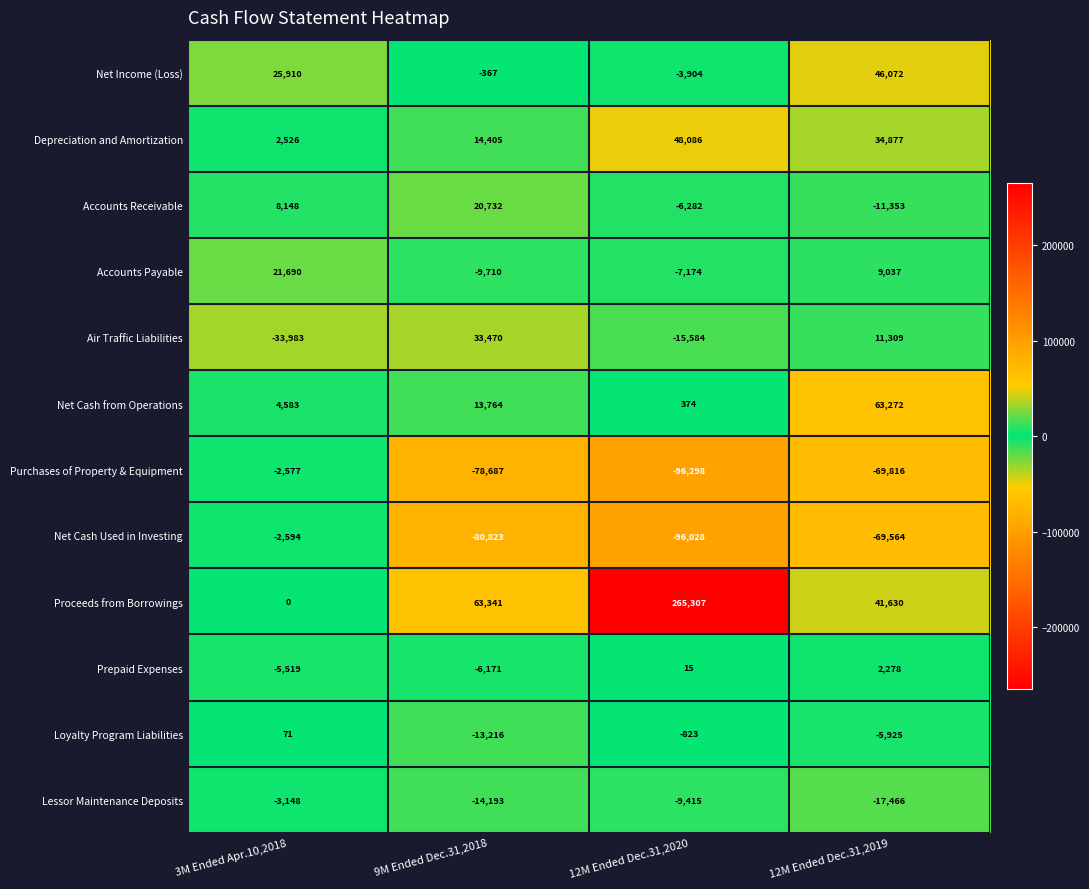

At 12M Ended Dec.31,2019, list the series in order from largest to smallest.

Net Cash from Operations, Net Income (Loss), Proceeds from Borrowings, Depreciation and Amortization, Air Traffic Liabilities, Accounts Payable, Prepaid Expenses, Loyalty Program Liabilities, Accounts Receivable, Lessor Maintenance Deposits, Net Cash Used in Investing, Purchases of Property & Equipment